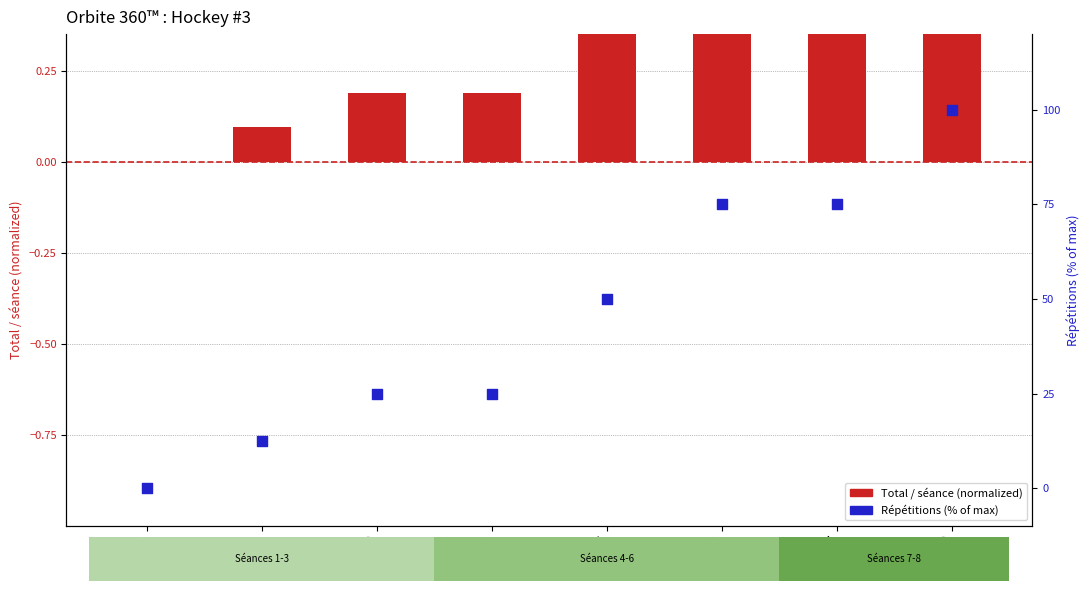

At which category is the sum across all series the highest?

Séance #8